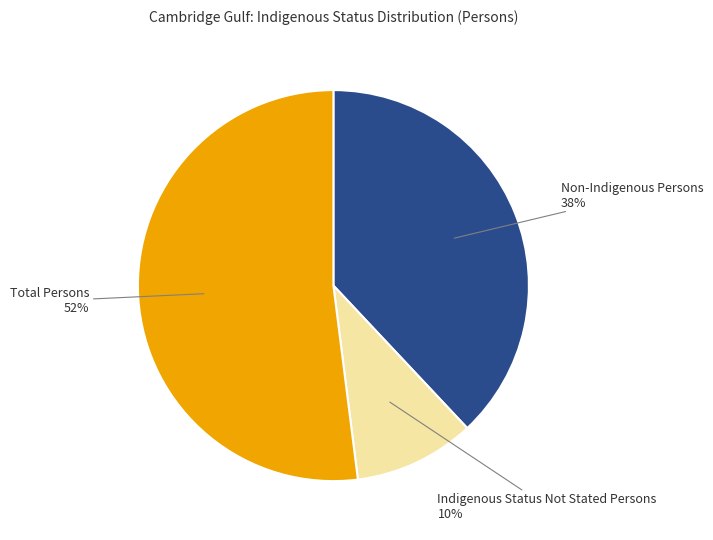

To the nearest percent, what is the average slice percentage?

33%